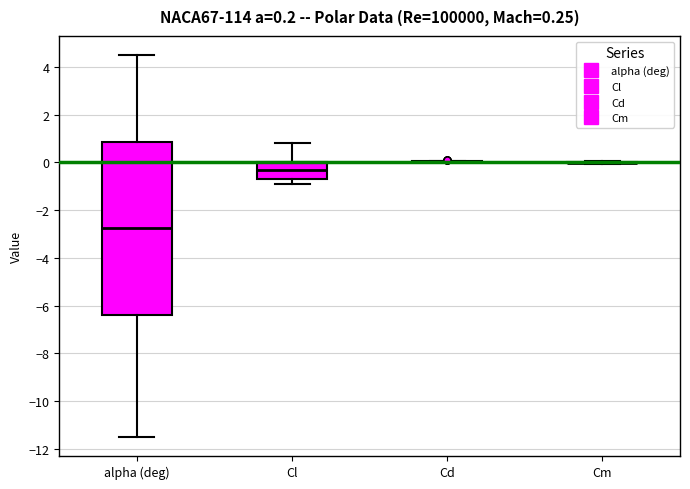

Which box is the tallest, from its lower edge to its upper edge?

alpha (deg)